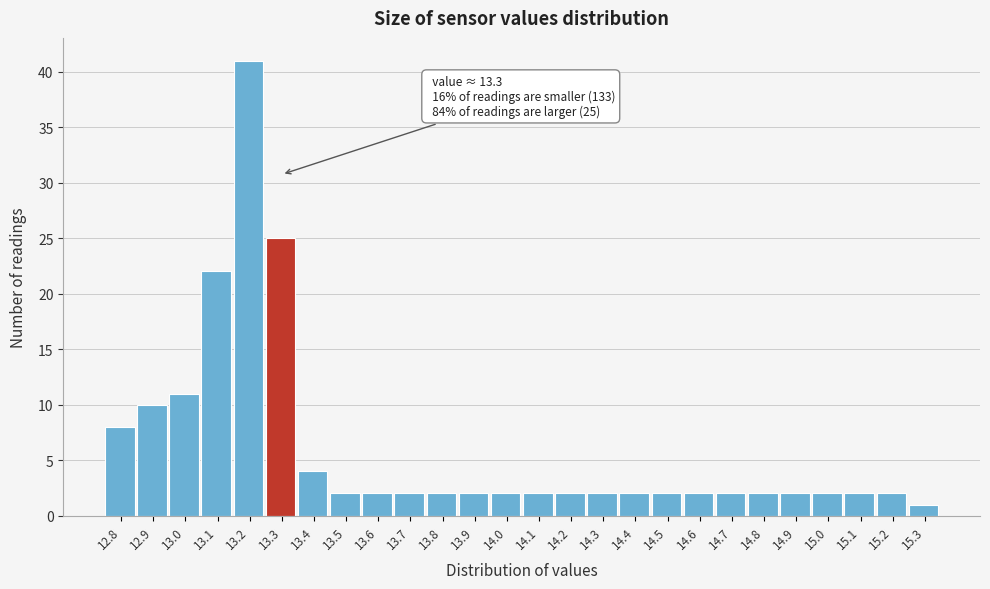

Reading left to right, what are all the values shown in this chart?

8	10	11	22	41	25	4	2	2	2	2	2	2	2	2	2	2	2	2	2	2	2	2	2	2	1